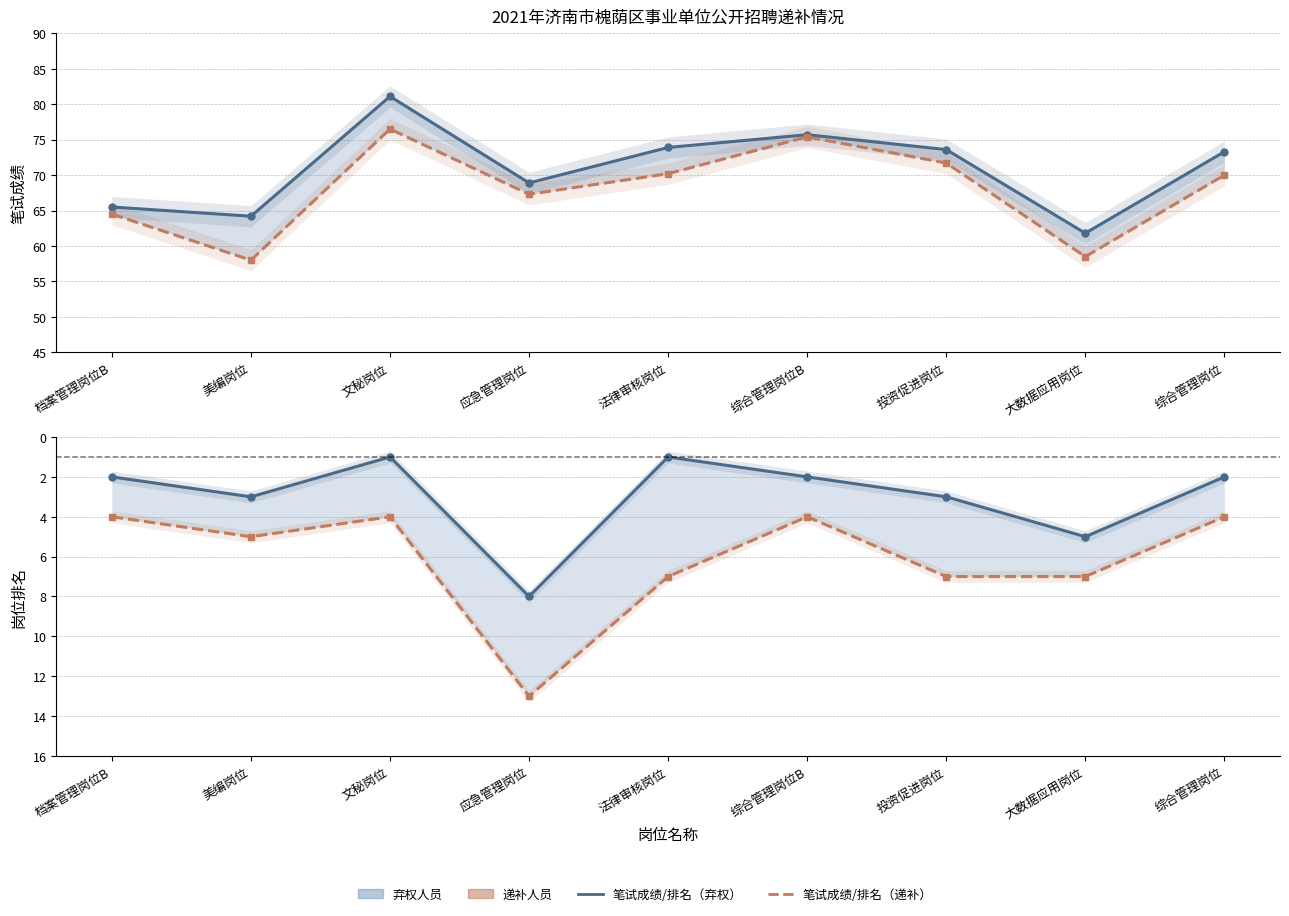

What is the difference between the highest and lowest values at 应急管理岗位?

60.9